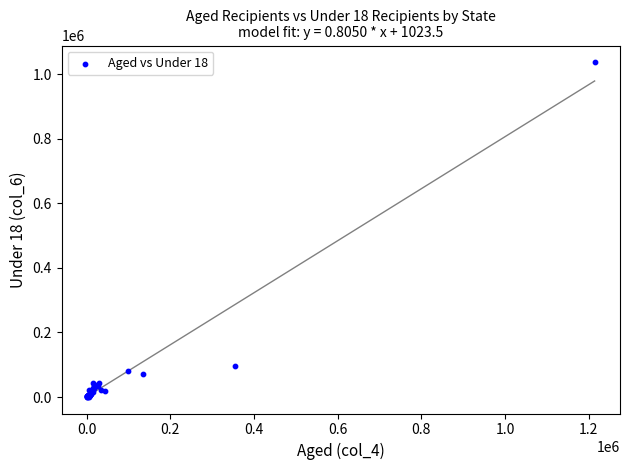

What Y value in the scatter plot is closest to 518725?

97775